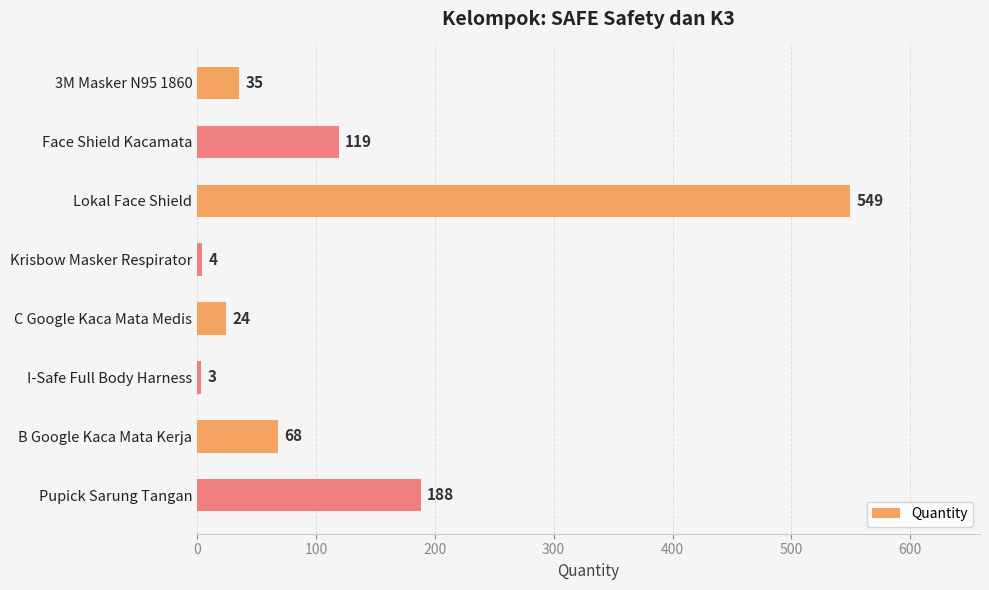

Reading top to bottom, what are all the values shown in this chart?

3M Masker N95 1860=35	Face Shield Kacamata=119	Lokal Face Shield=549	Krisbow Masker Respirator=4	C Google Kaca Mata Medis=24	I-Safe Full Body Harness=3	B Google Kaca Mata Kerja=68	Pupick Sarung Tangan=188